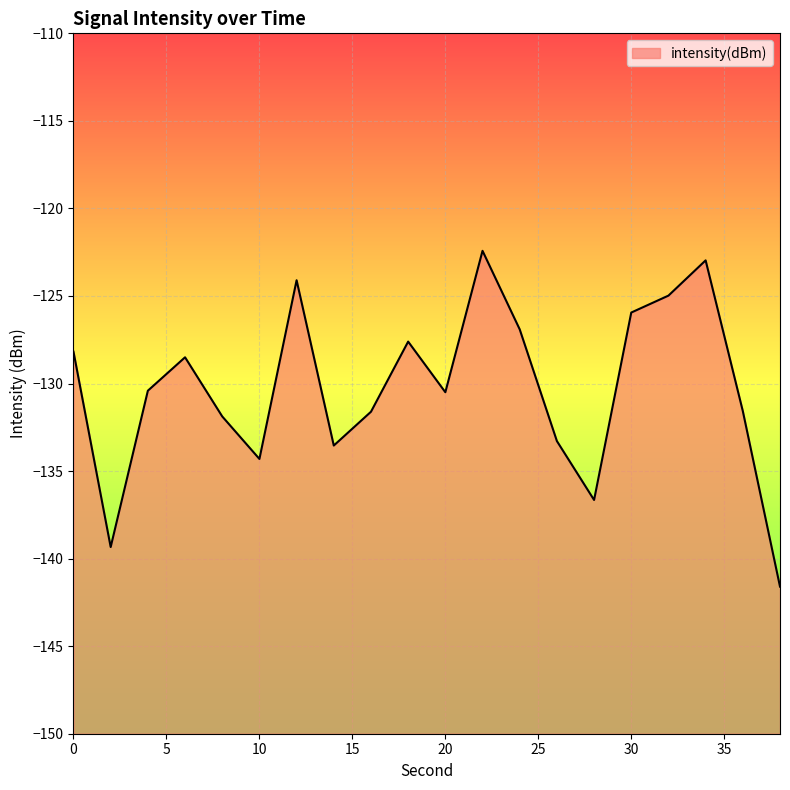

What is the smallest value displayed?

-141.6